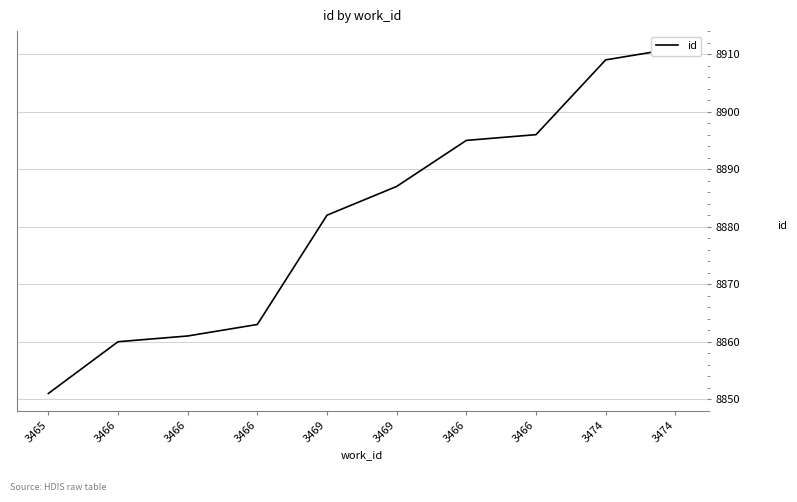

What is the difference between the maximum and minimum values?

60